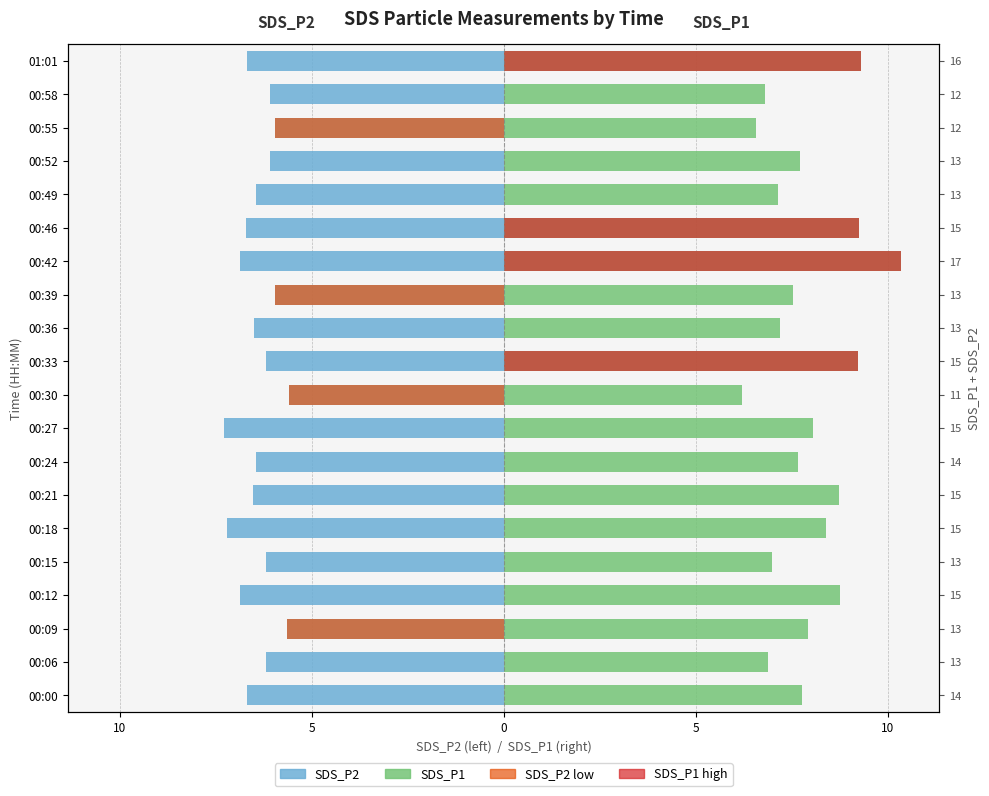

Are the bars grouped side by side (vs. stacked)?

Yes